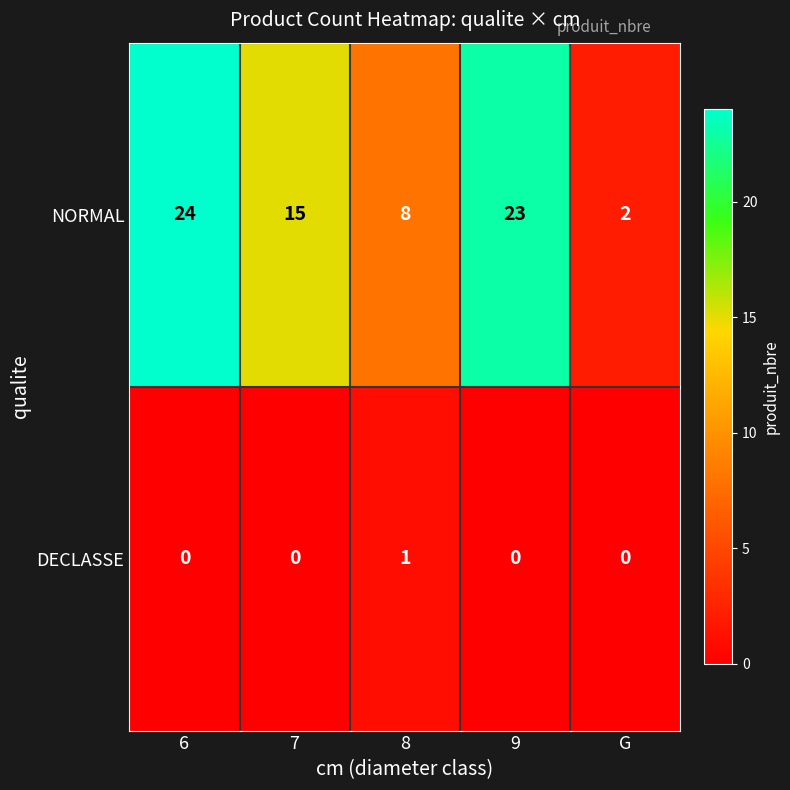

True or false: DECLASSE has a value of 0 at G.

True